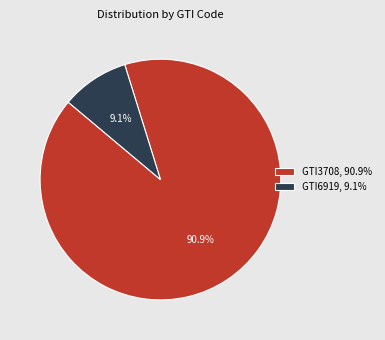

What percentage do GTI6919 and GTI3708 together represent?

100.0%